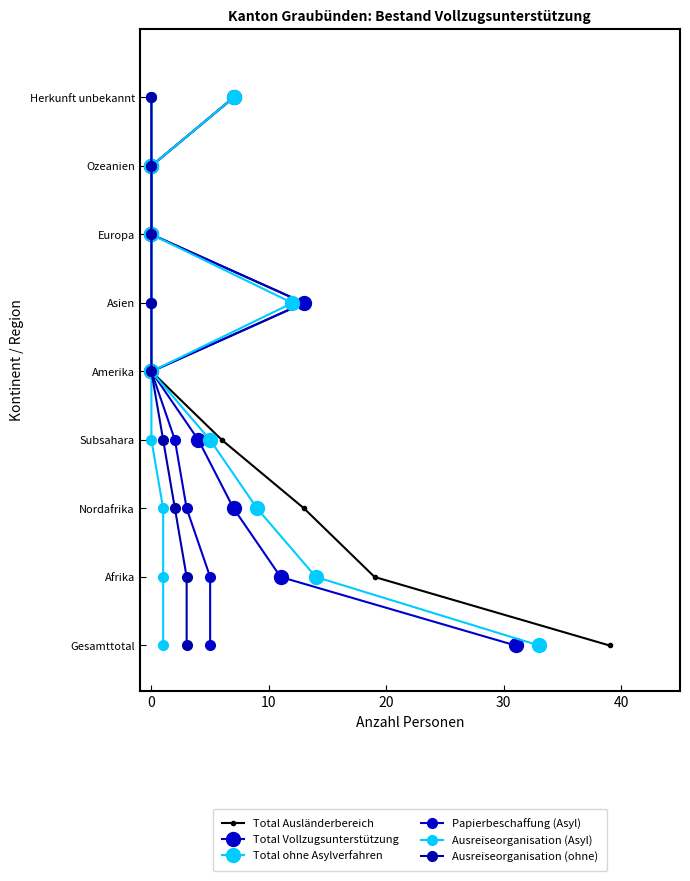

How many positive values does the Papierbeschaffung (Asyl) series have?

8